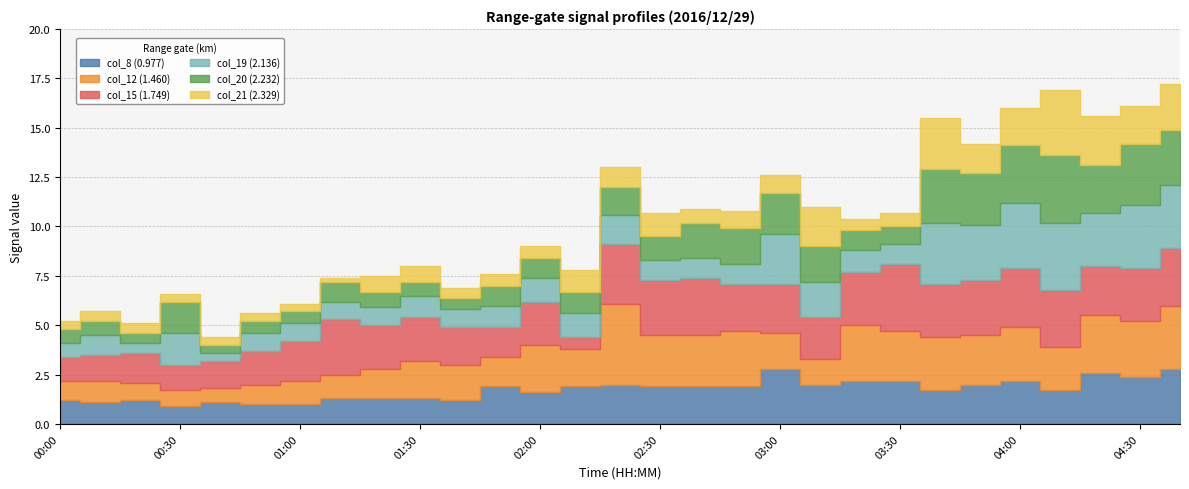

What is the difference between the col_21 (2.329) values at 04:30 and 02:20?

0.9